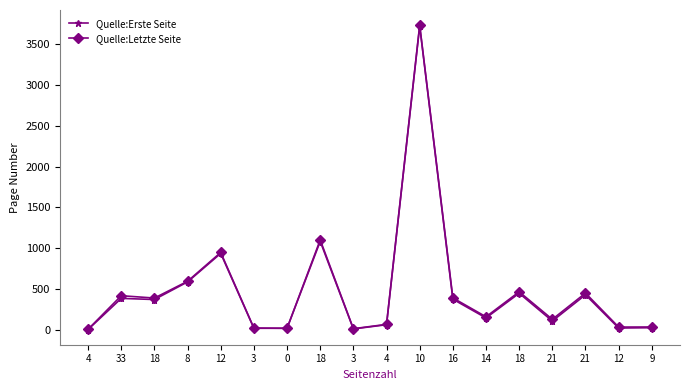

What are all the series names shown in the legend?

Quelle:Erste Seite, Quelle:Letzte Seite